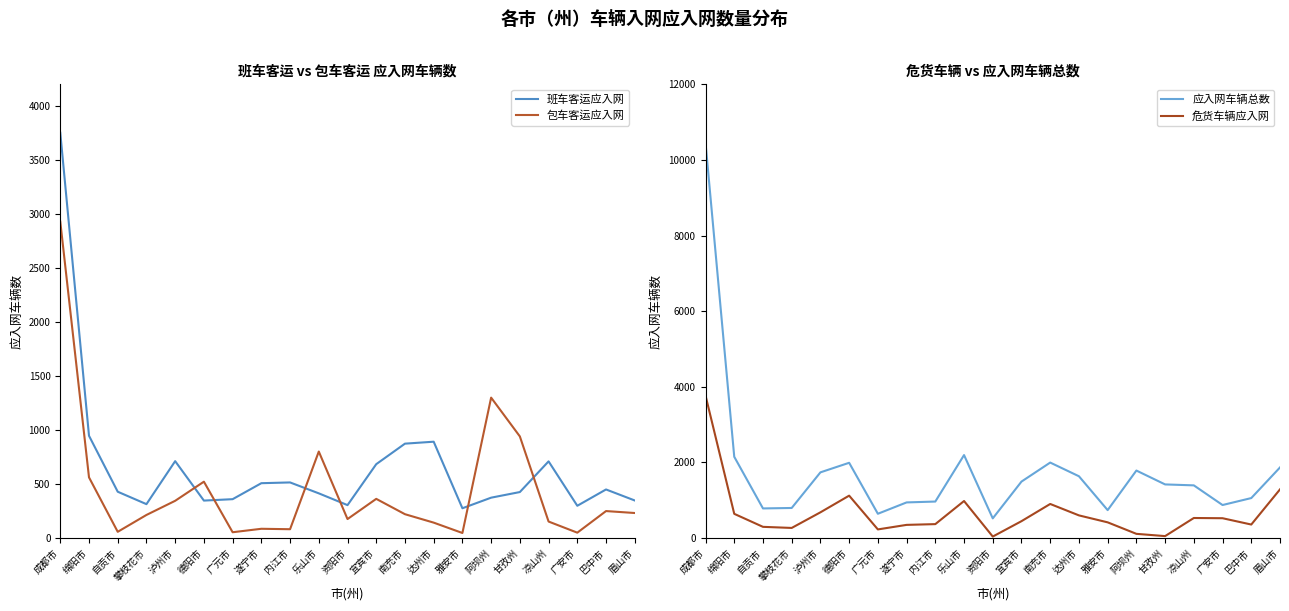

What is the average value of the 应入网车辆总数 series?

1783